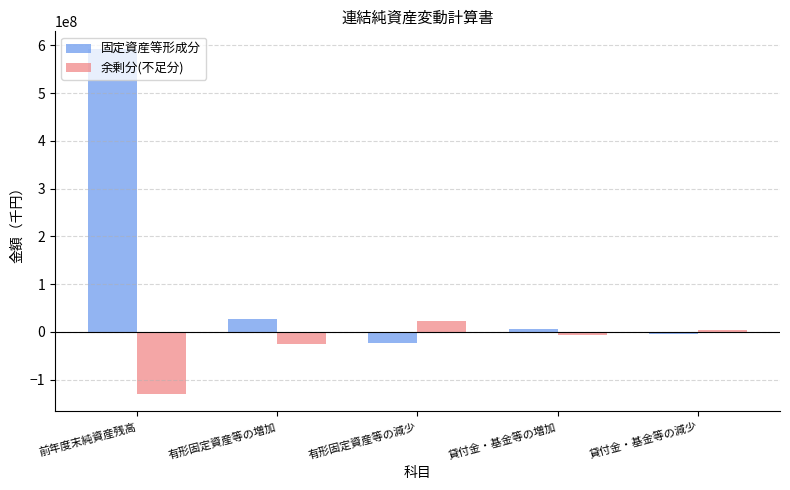

Rank the series at 貸付金・基金等の減少 from lowest to highest value.

固定資産等形成分, 余剰分(不足分)